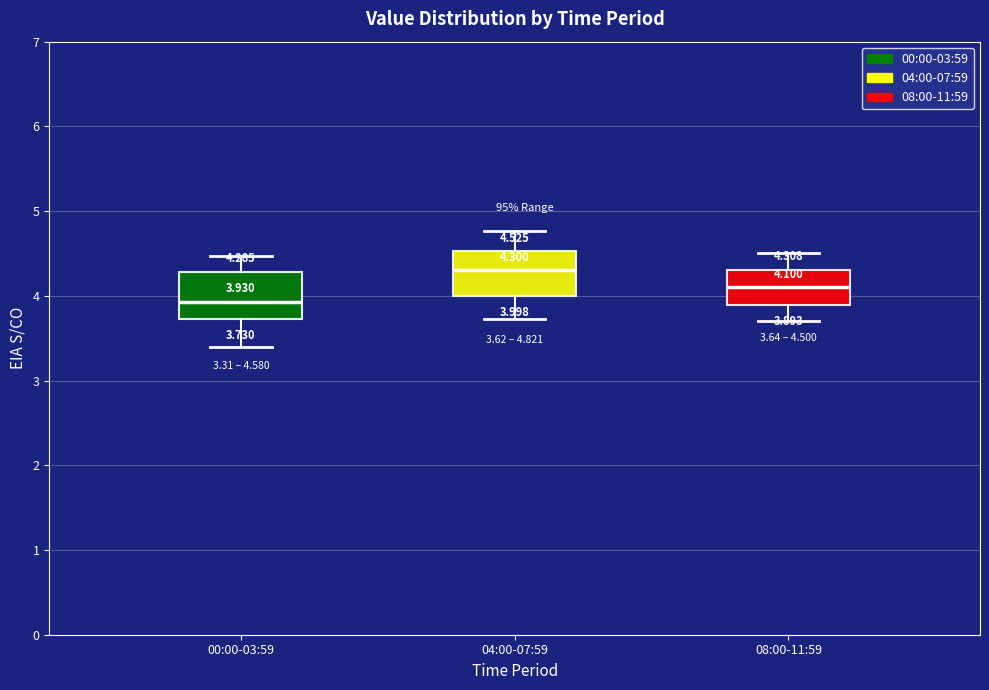

Which box's median line is the highest?

04:00-07:59